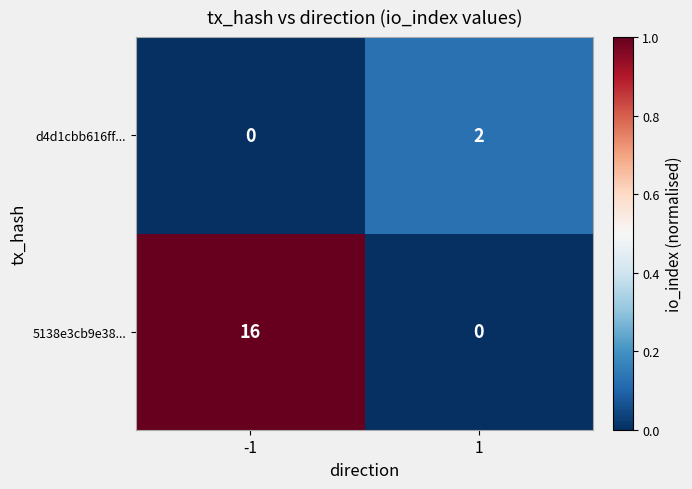

Reading left to right, what are all the values shown in this chart?

d4d1cbb616ff...: -1=0	1=2
5138e3cb9e38...: -1=16	1=0